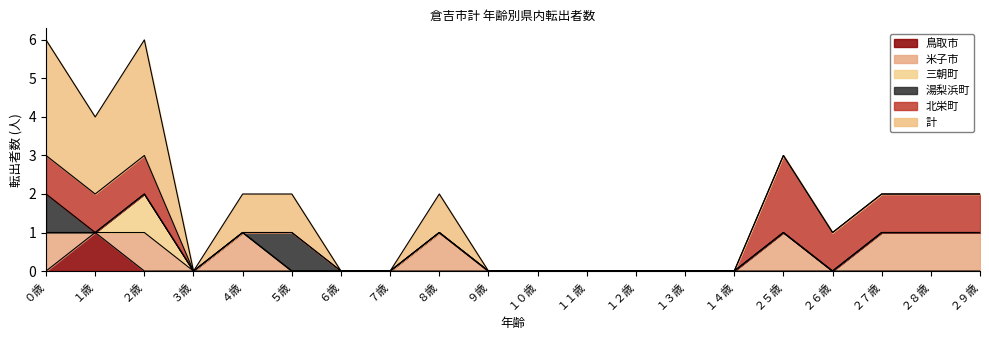

List the series in order of their peak value, highest first.

計, 北栄町, 鳥取市, 米子市, 三朝町, 湯梨浜町